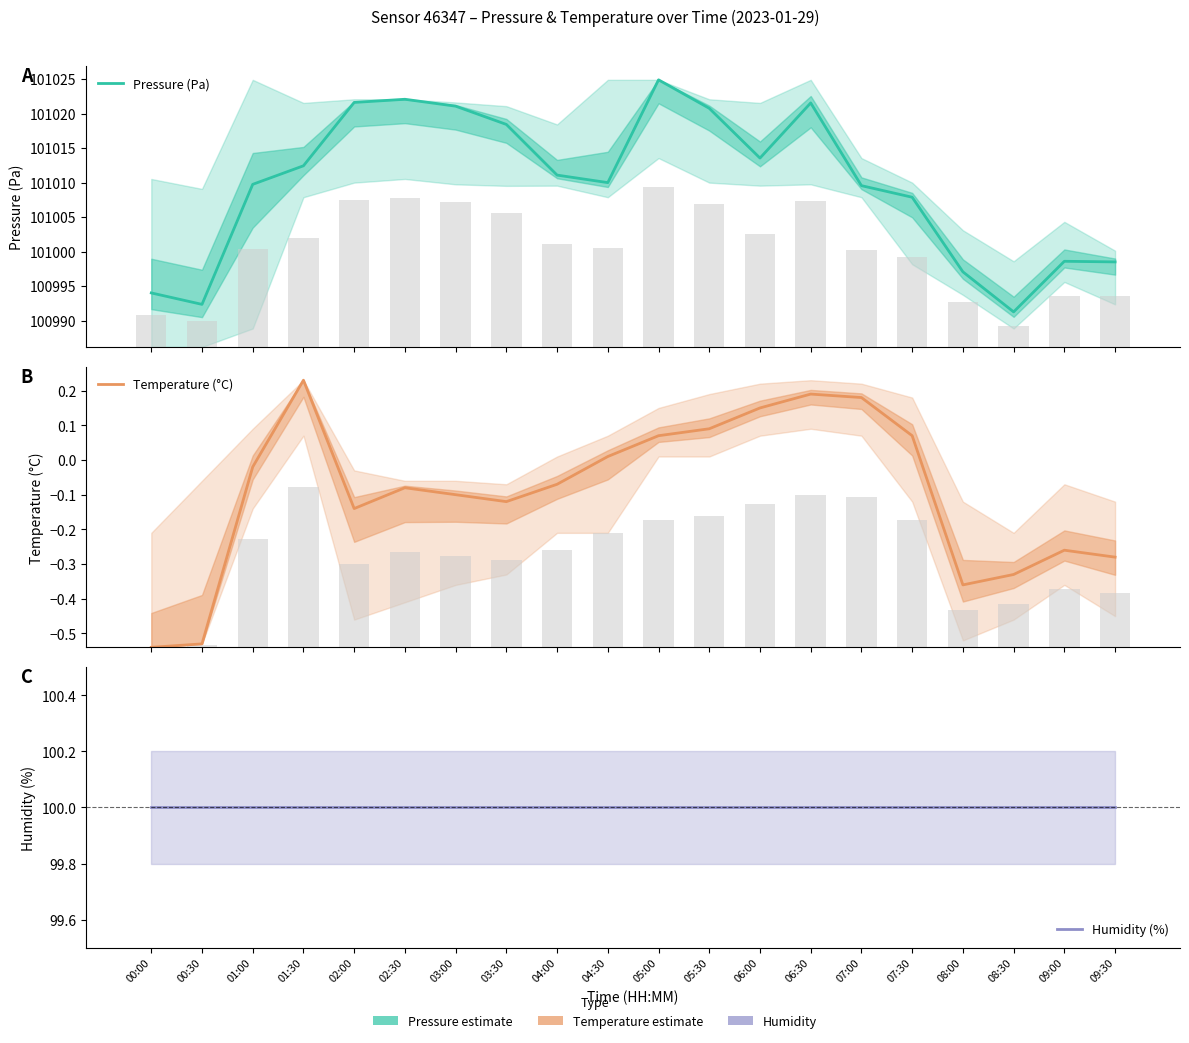

Reading left to right, extract all data points from this chart.

Pressure (Pa): 100994.0	100992.3	101009.8	101012.4	101021.6	101022.1	101021.1	101018.4	101011.1	101010.0	101024.9	101020.8	101013.6	101021.6	101009.6	101007.9	100997.1	100991.2	100998.6	100998.5
Temperature (°C): -0.5	-0.5	-0.0	0.2	-0.1	-0.1	-0.1	-0.1	-0.1	0.0	0.1	0.1	0.1	0.2	0.2	0.1	-0.4	-0.3	-0.3	-0.3
Humidity (%): 100.0	100.0	100.0	100.0	100.0	100.0	100.0	100.0	100.0	100.0	100.0	100.0	100.0	100.0	100.0	100.0	100.0	100.0	100.0	100.0